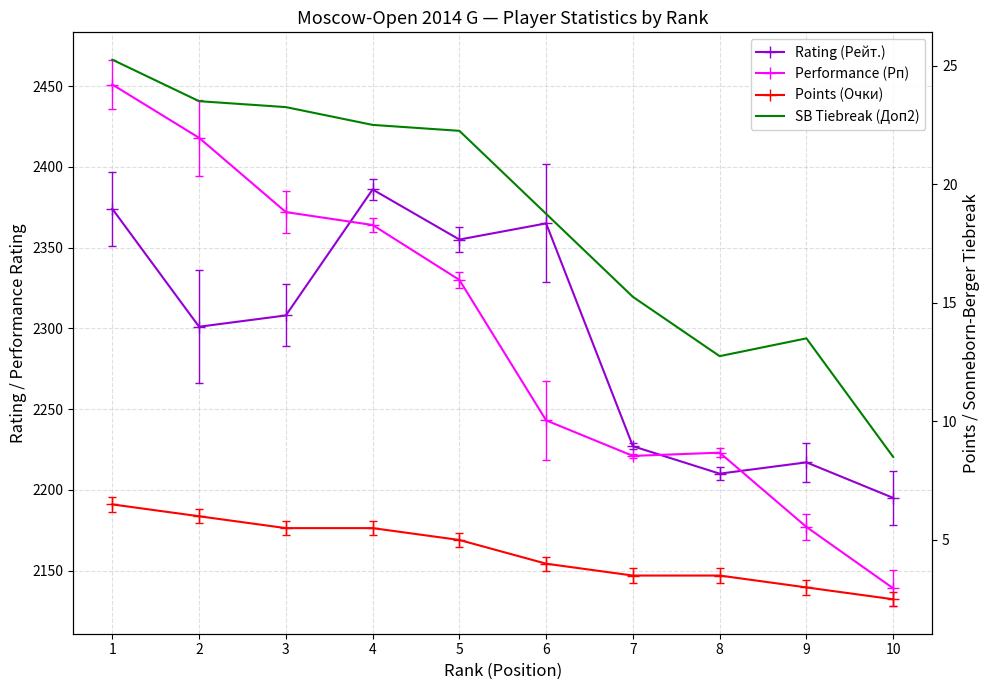

How many lines are shown in the chart?

4